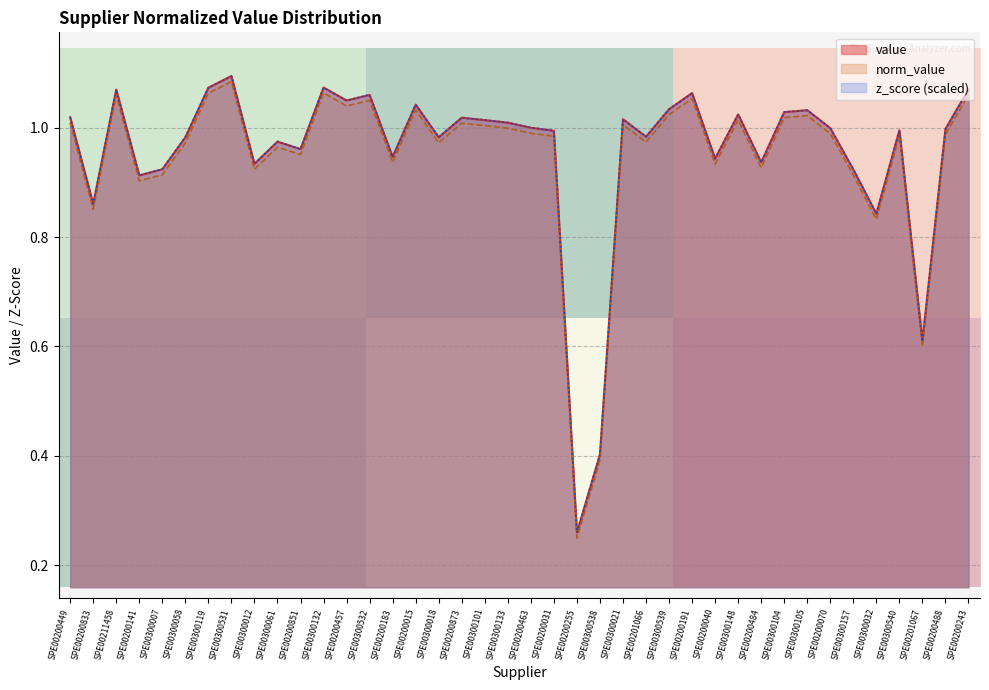

Which category has the highest value in the z_score (scaled) series?

SPE00300531